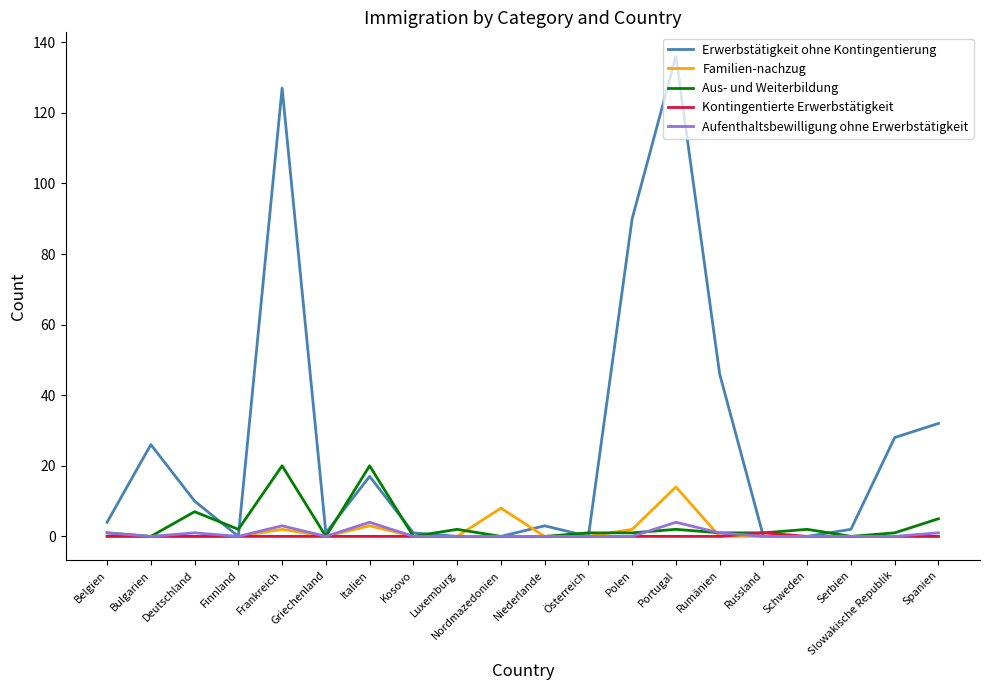

At which category does the chart reach its peak across all series?

Portugal